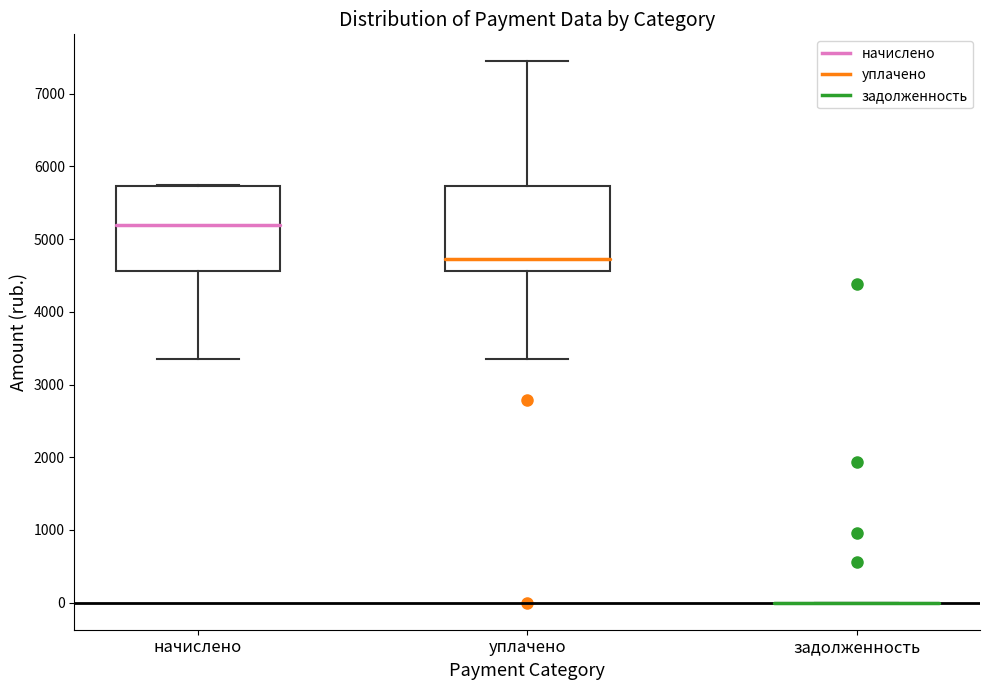

Reading left to right, read every box against the y-axis: the position of its median line, the range the box covers, and the ends of its whiskers. The values are not printed on the chart, so give them approximately, as read against the axis.

начислено: median 5200, box 4600 to 5700, whiskers 3300 to 5700
уплачено: median 4700, box 4600 to 5700, whiskers 3300 to 7400
задолженность: box collapsed to a line at 0, whiskers 0 to 0